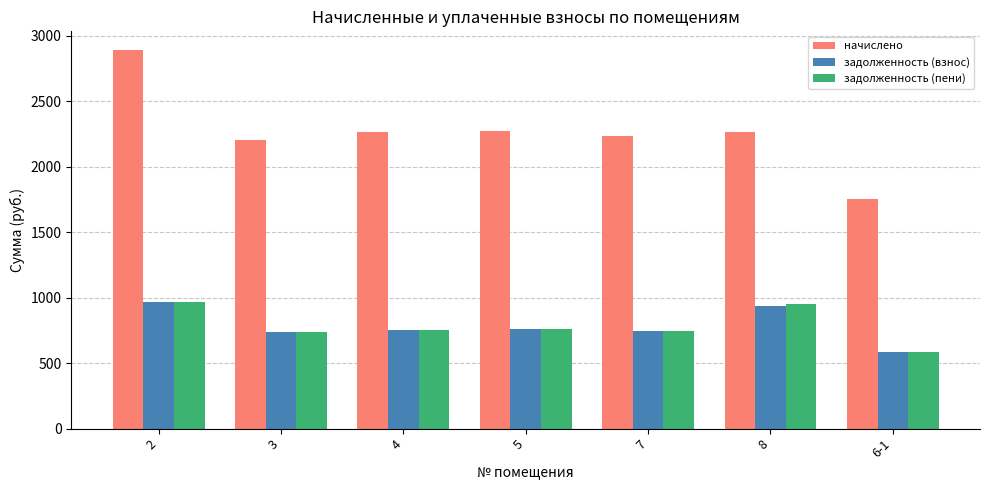

Which series has the widest spread of values?

начислено